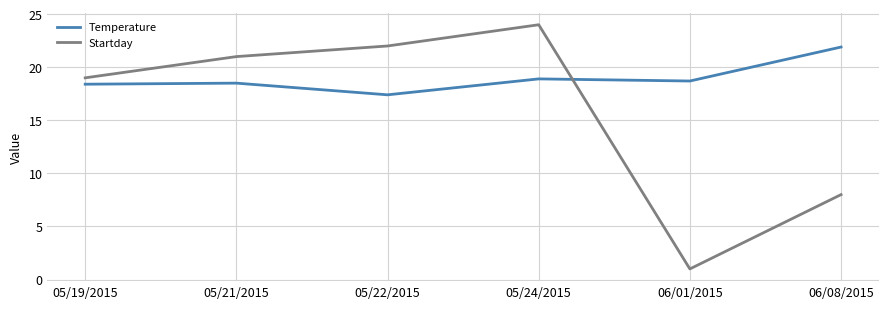

Which series has the largest total across all categories?

Temperature